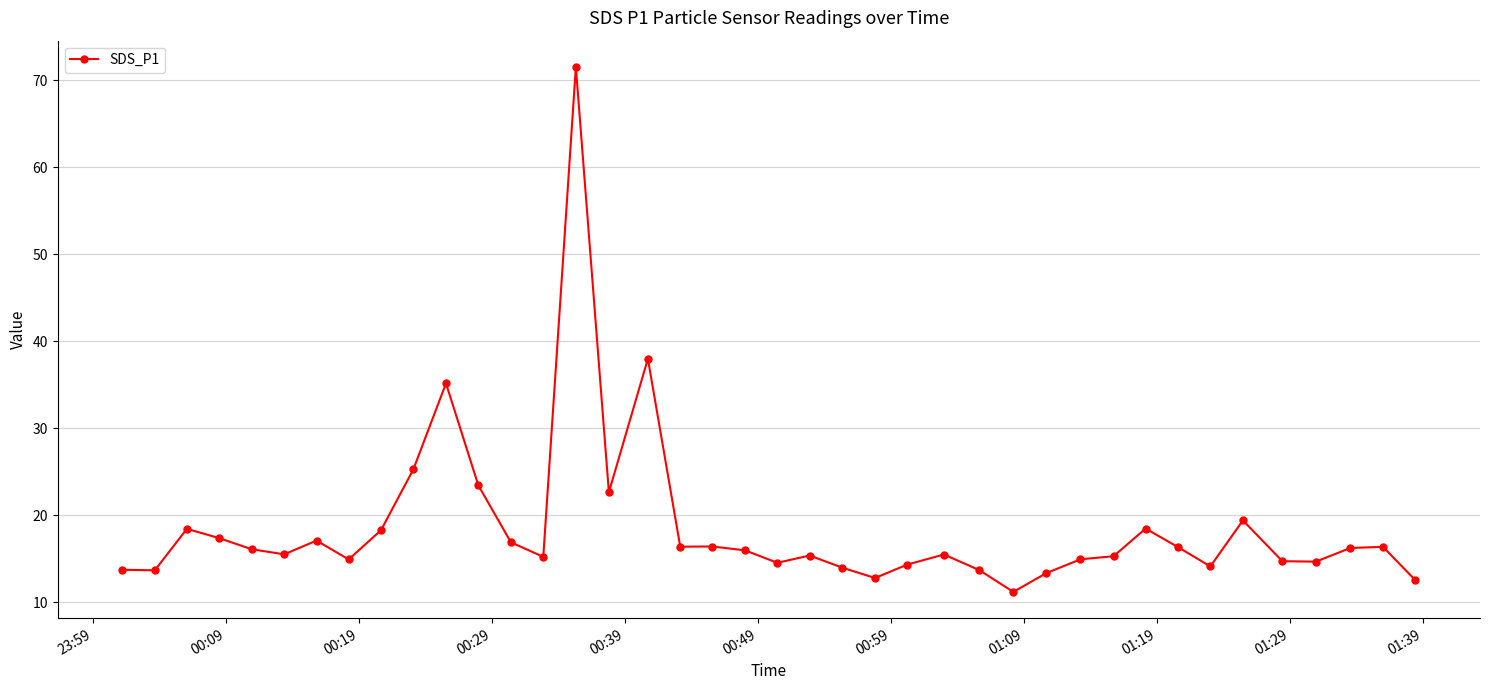

Does the chart display data point markers on the line(s)?

Yes